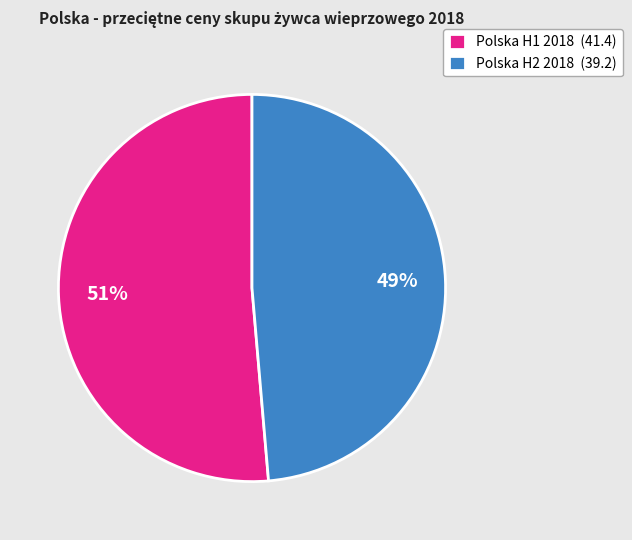

What is the smallest slice in the pie chart?

Polska H2 2018 (39.2)